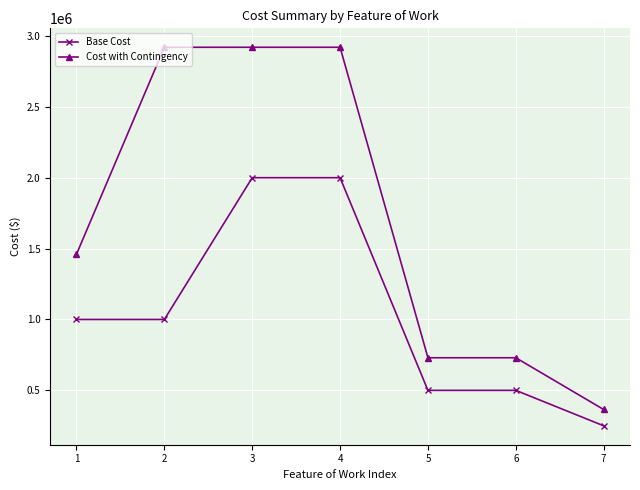

What is the sum of all Cost with Contingency values?

12045000